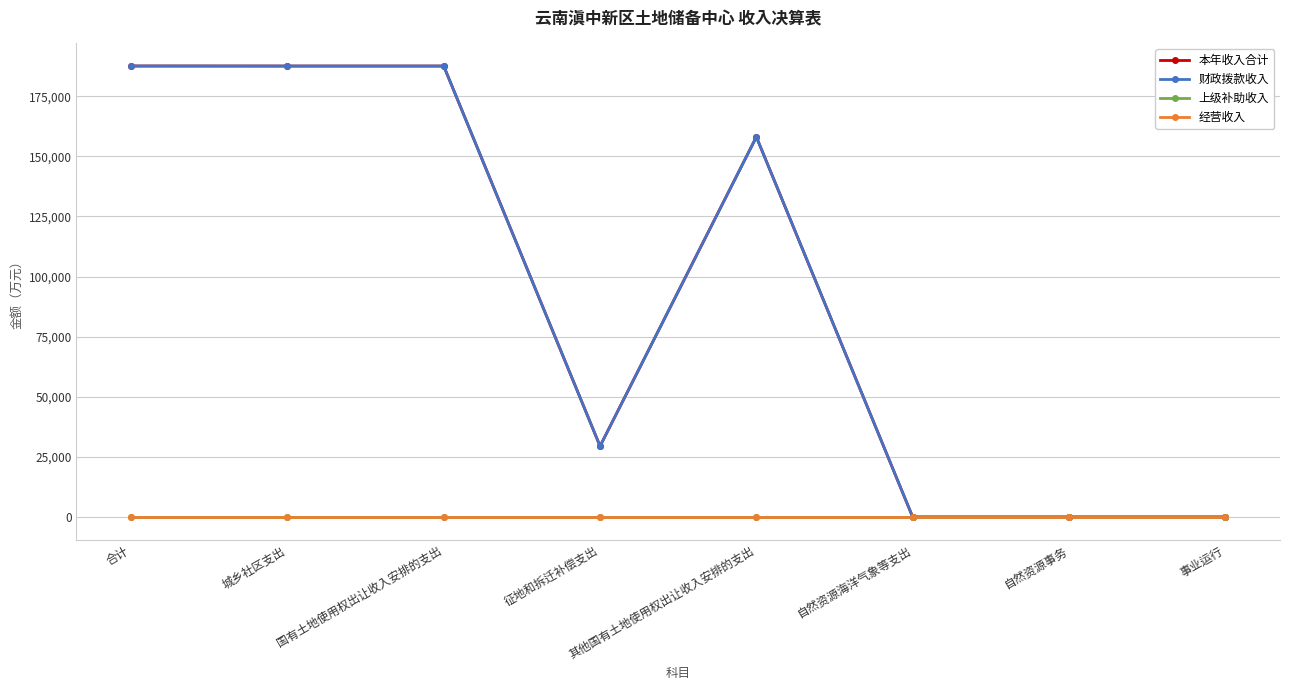

Reading right to left, transcribe all the data shown in this chart.

本年收入合计: 19.2	19.2	19.2	158066.6	29472.2	187538.8	187538.8	187558.0
财政拨款收入: 19.2	19.2	19.2	158066.6	29472.2	187538.8	187538.8	187558.0
上级补助收入: 0.0	0.0	0.0	0.0	0.0	0.0	0.0	0.0
经营收入: 0.0	0.0	0.0	0.0	0.0	0.0	0.0	0.0